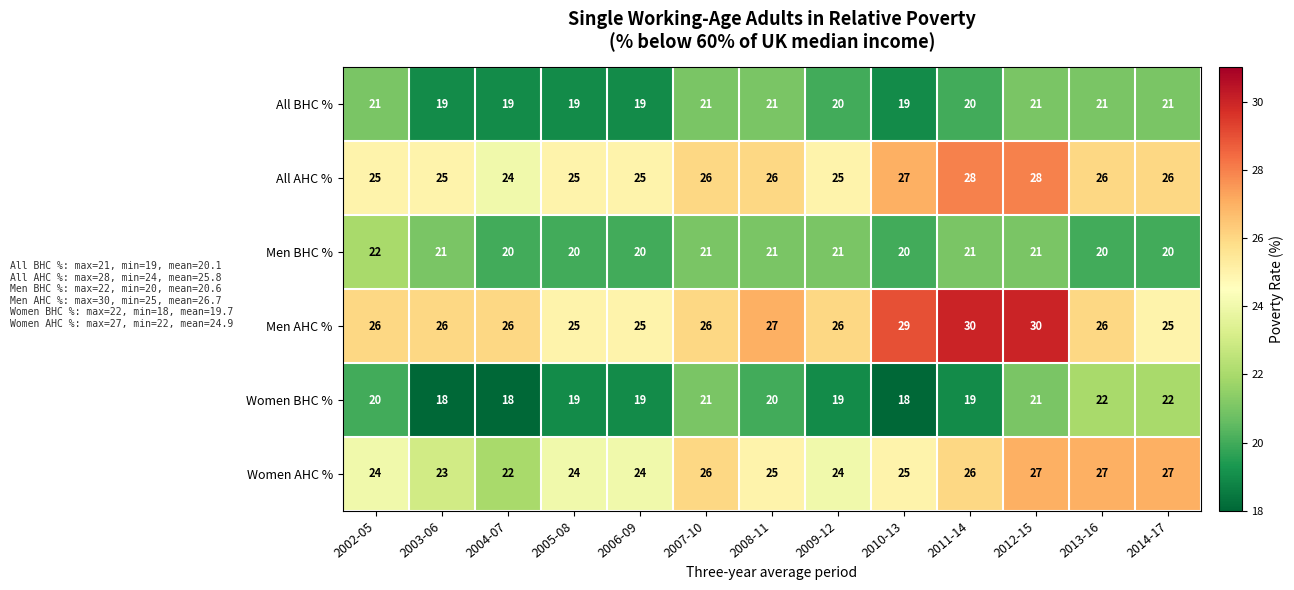

How many categories are shown in the chart?

13